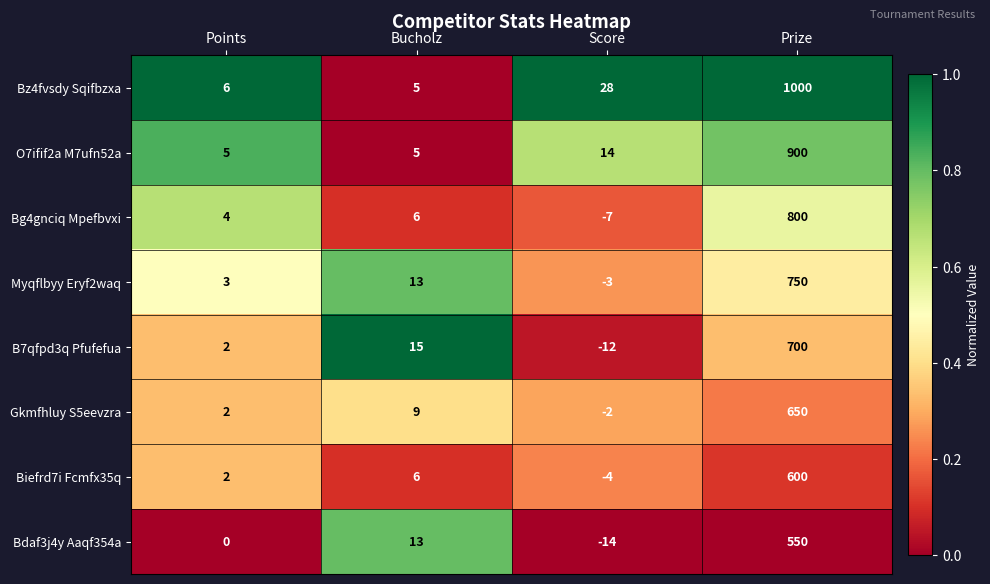

What is the difference between the highest and lowest values at Points?

6